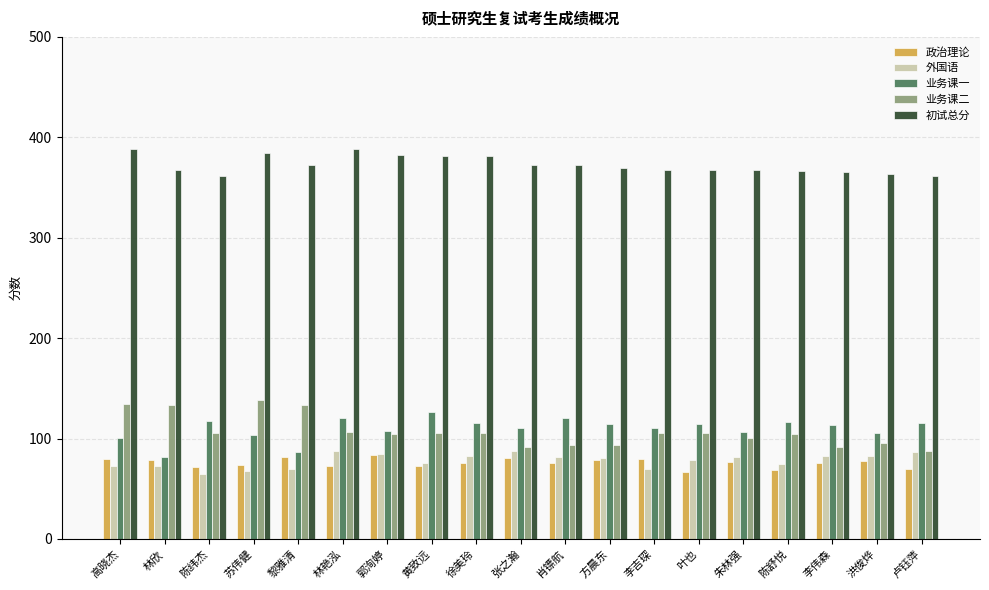

Which series has the largest total across all categories?

初试总分